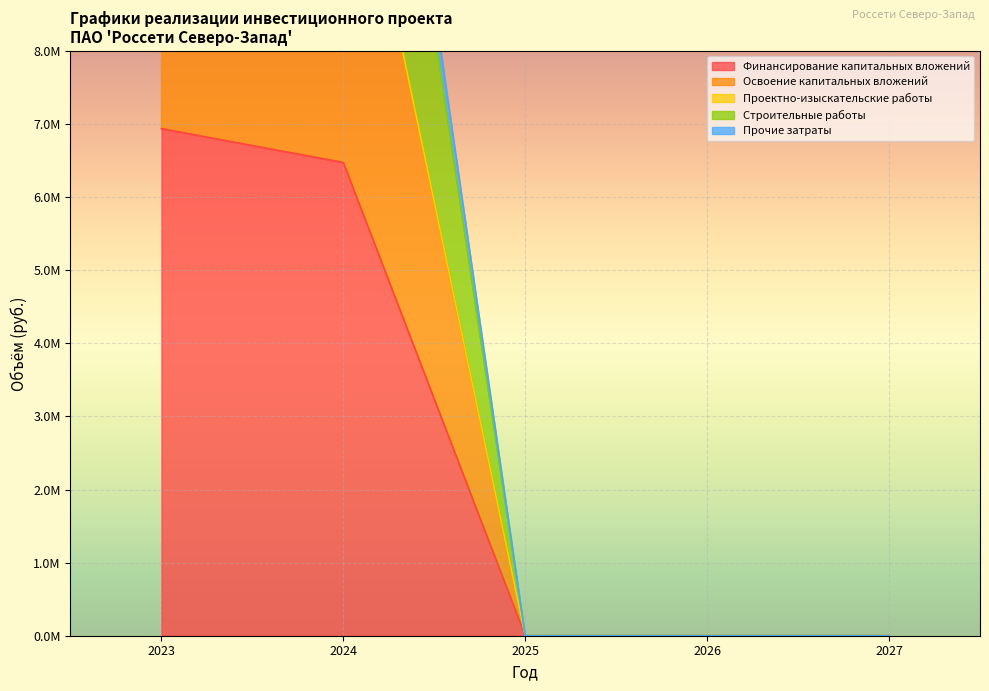

Does the chart display data point markers on the line(s)?

No